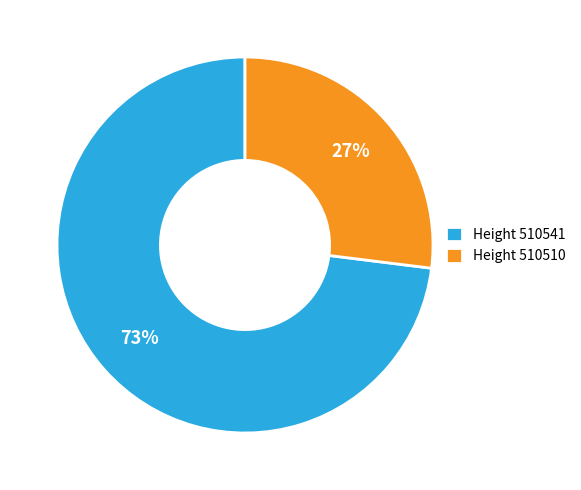

Which has a higher value, Height 510510 or Height 510541?

Height 510541